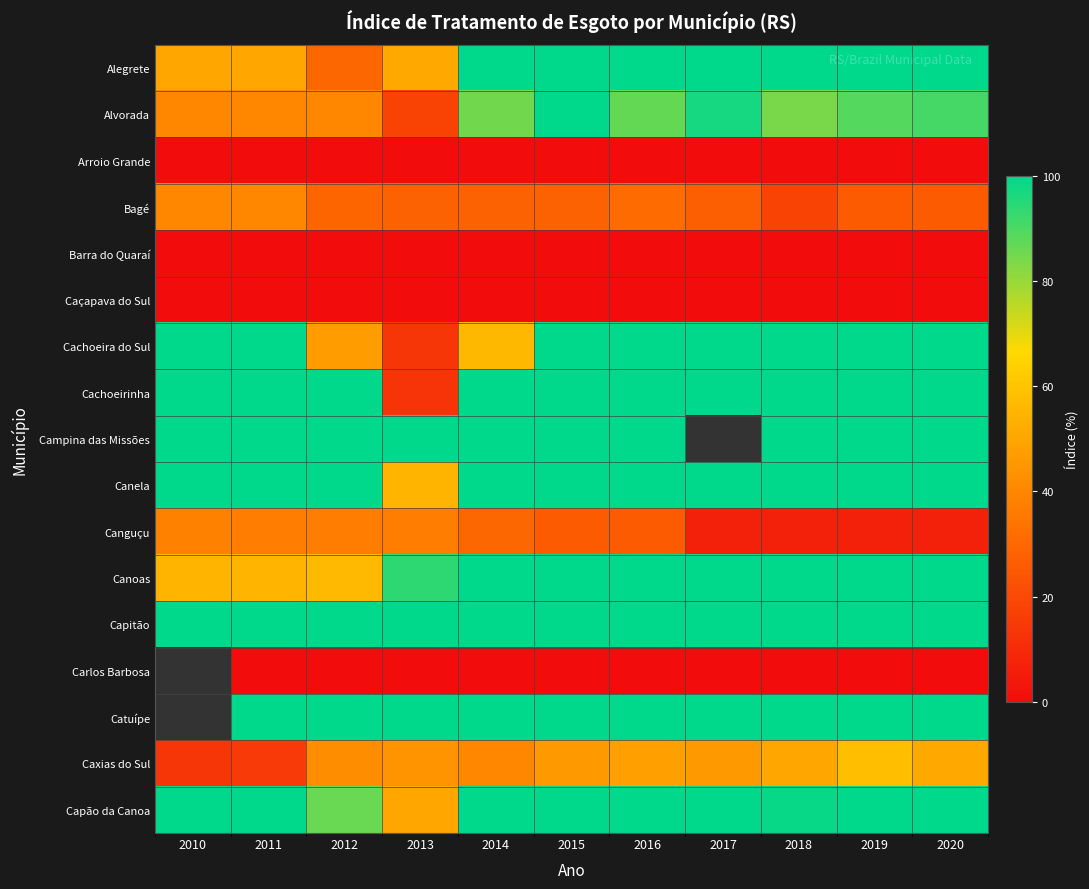

How many data points in Bagé are above 28?

4